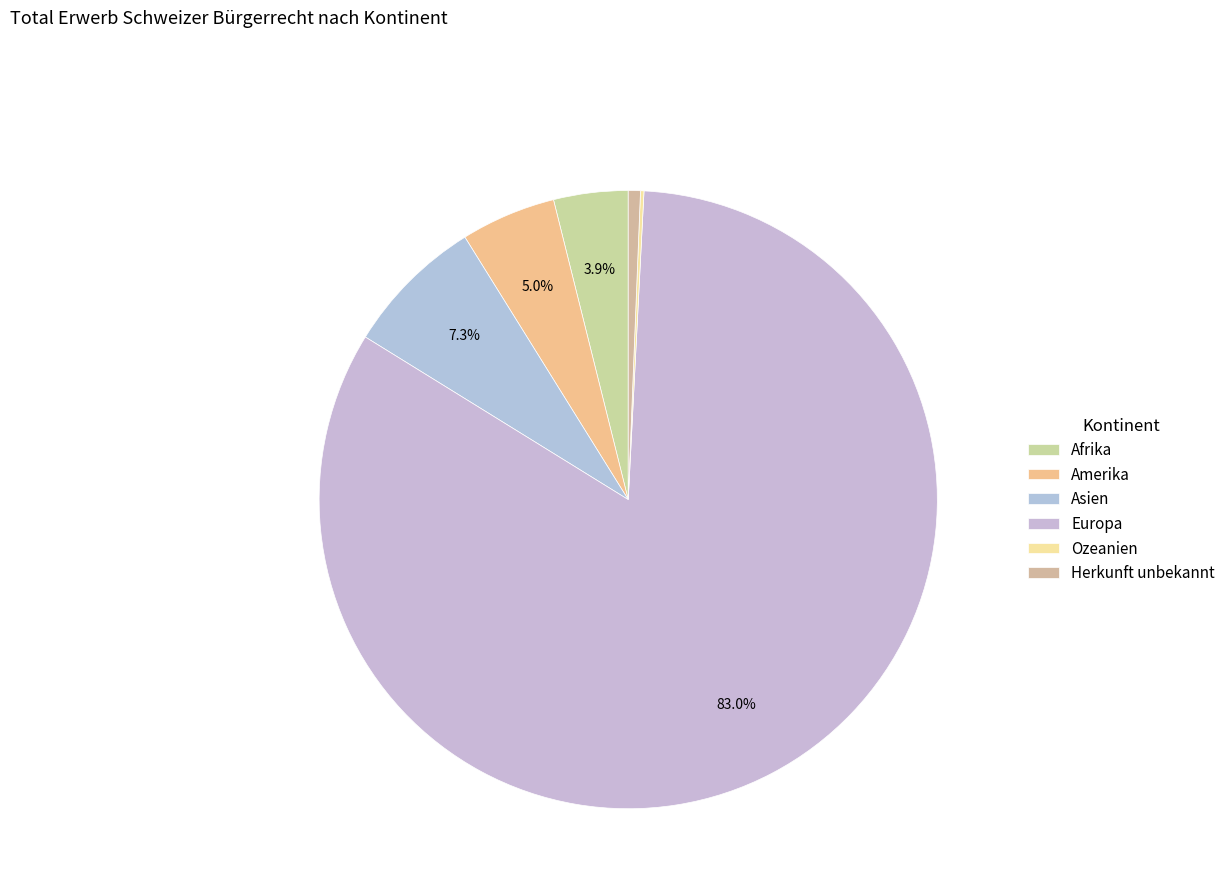

The Herkunft unbekannt slice represents 1% of the pie. True or false?

True